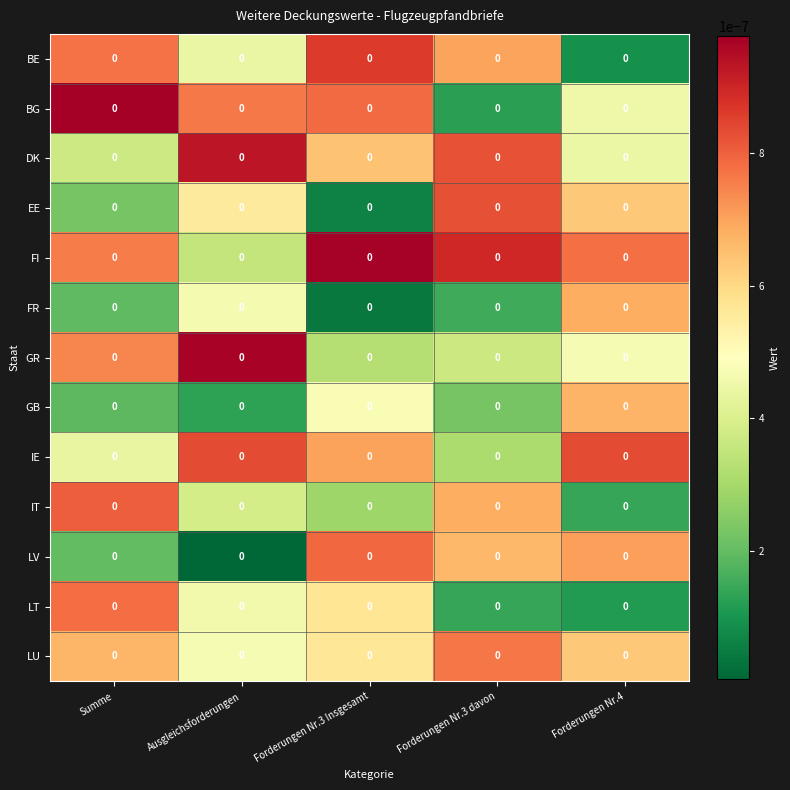

At how many categories does at least one series exceed 0?

5